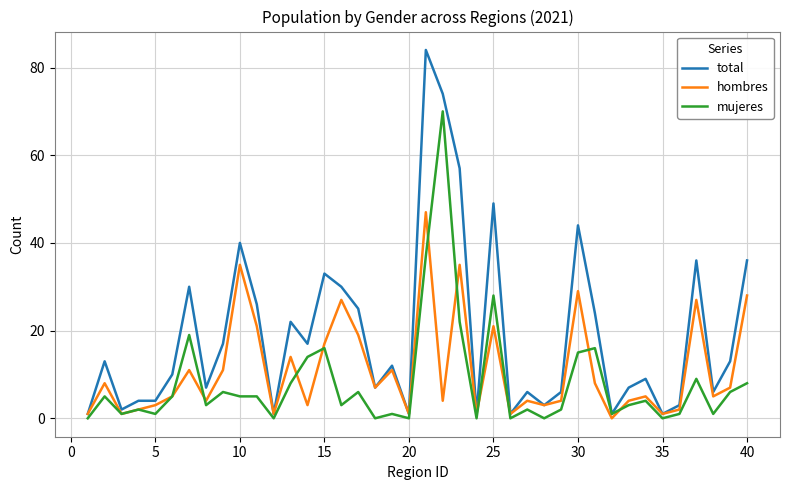

What is the greatest value displayed?

84